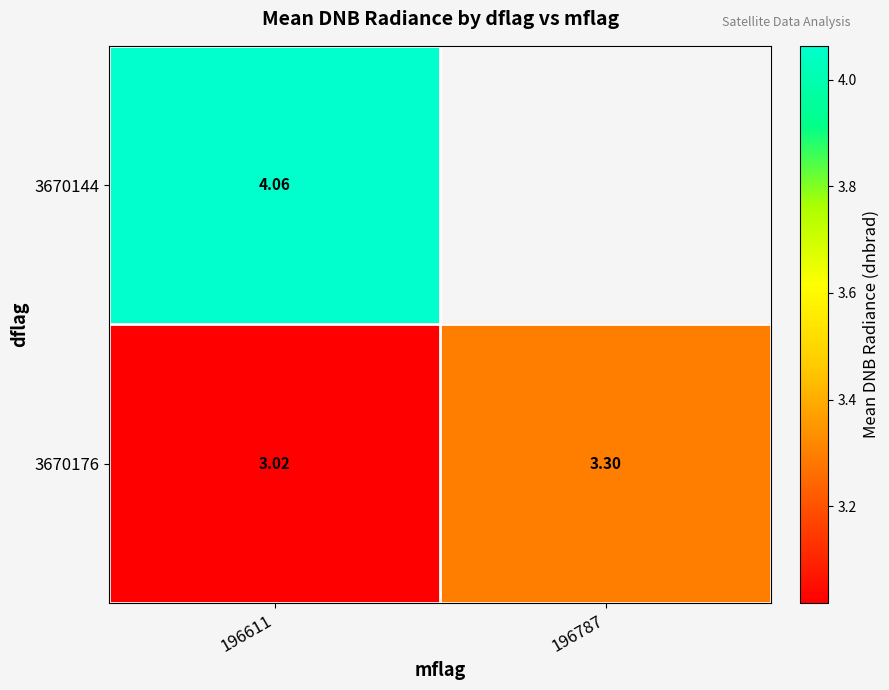

True or false: 3670176 has a value of 4.5 at 196611.

False